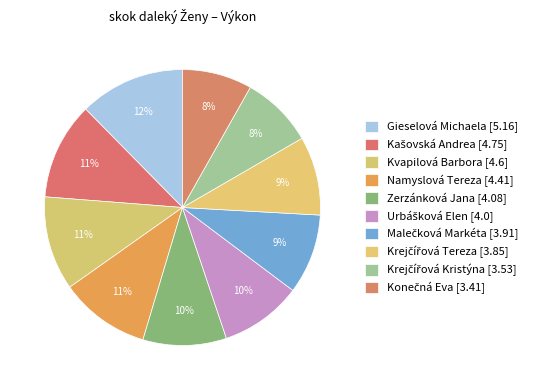

Count the number of slices in the pie.

10